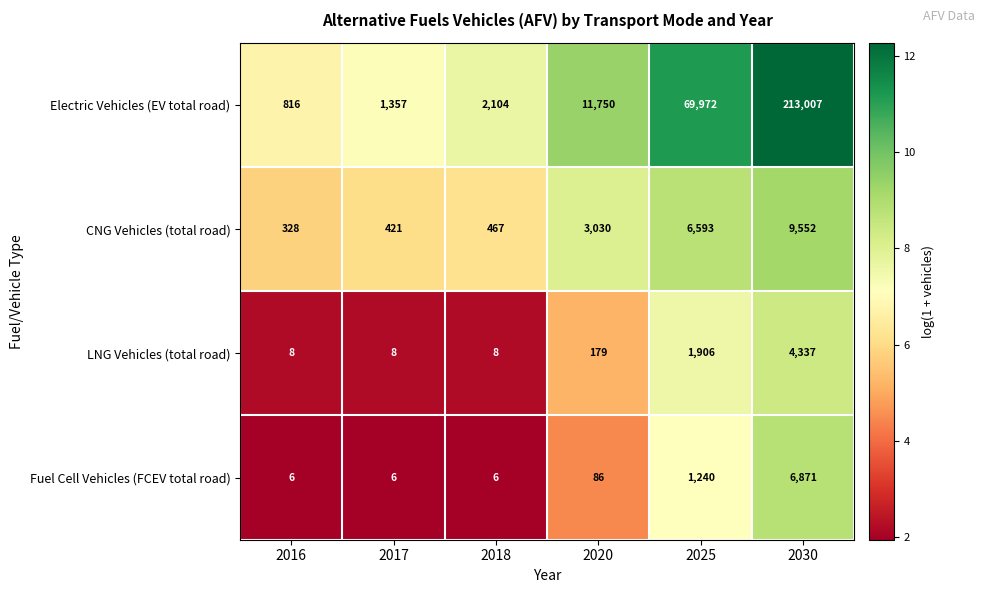

Read the Electric Vehicles (EV total road) value at 2017, to the nearest 10.

1360